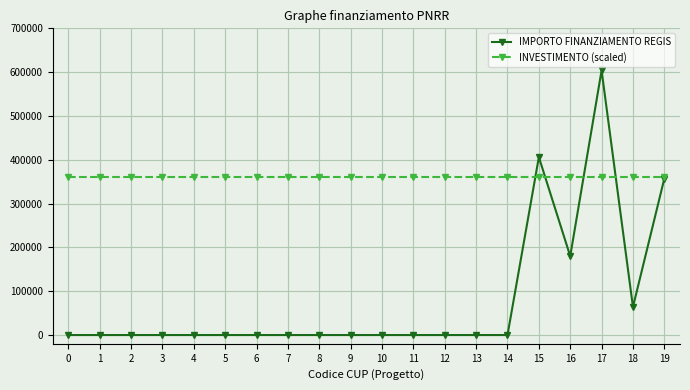

How many lines are shown in the chart?

2